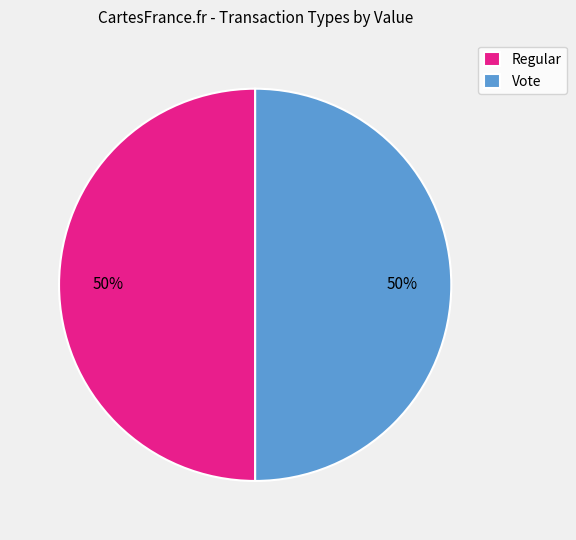

To the nearest percent, what is the average slice percentage?

50%